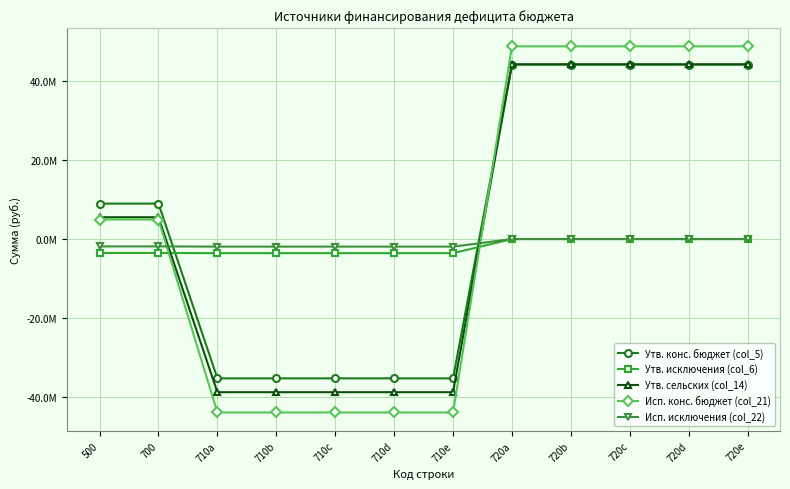

Is this an area chart (filled region under the line)?

No